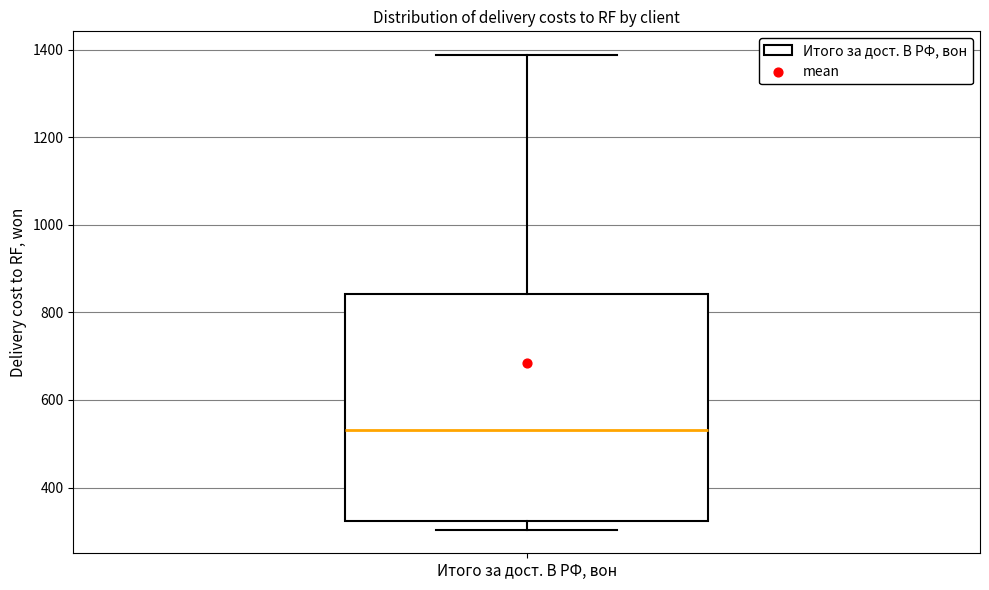

Transcribe this box plot: give where the median line is, the range the box spans, and where the two whiskers end, as read against the y-axis. The values are not printed on the chart, so give them approximately, as read against the axis.

median 540, box 320 to 840, whiskers 300 to 1380